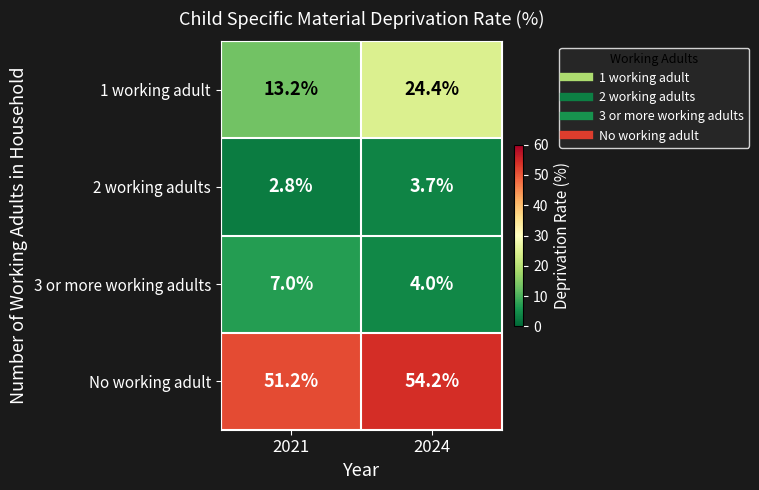

Reading left to right, what are all the values shown in this chart?

1 working adult: 13.2	24.4
2 working adults: 2.8	3.7
3 or more working adults: 7.0	4.0
No working adult: 51.2	54.2